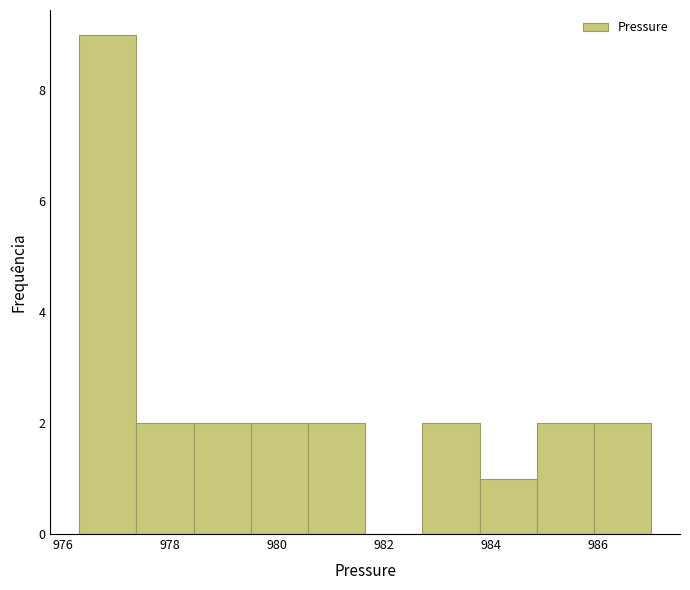

Reading left to right, list every bar in this chart as the range it spans on the x-axis followed by its height. Neither the bar edges nor the heights are printed on the chart, so give them approximately, as read against the axes.

976.4 to 977.4: 9
977.4 to 978.4: 2
978.4 to 979.6: 2
979.6 to 980.6: 2
980.6 to 981.6: 2
981.6 to 982.8: 0
982.8 to 983.8: 2
983.8 to 984.8: 1
984.8 to 986.0: 2
986.0 to 987.0: 2